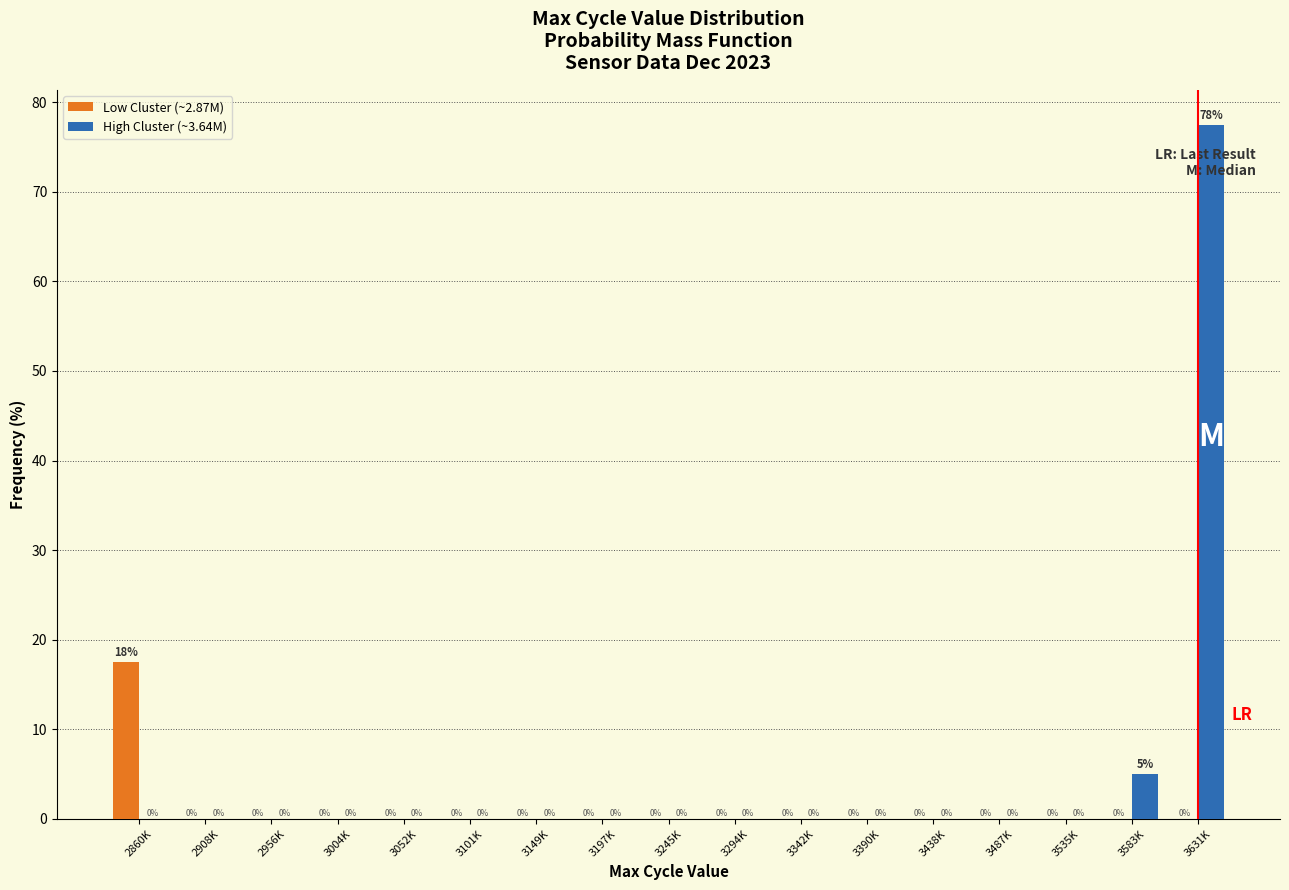

Which series changed the most between 3101K and 3631K?

High Cluster (~3.64M)